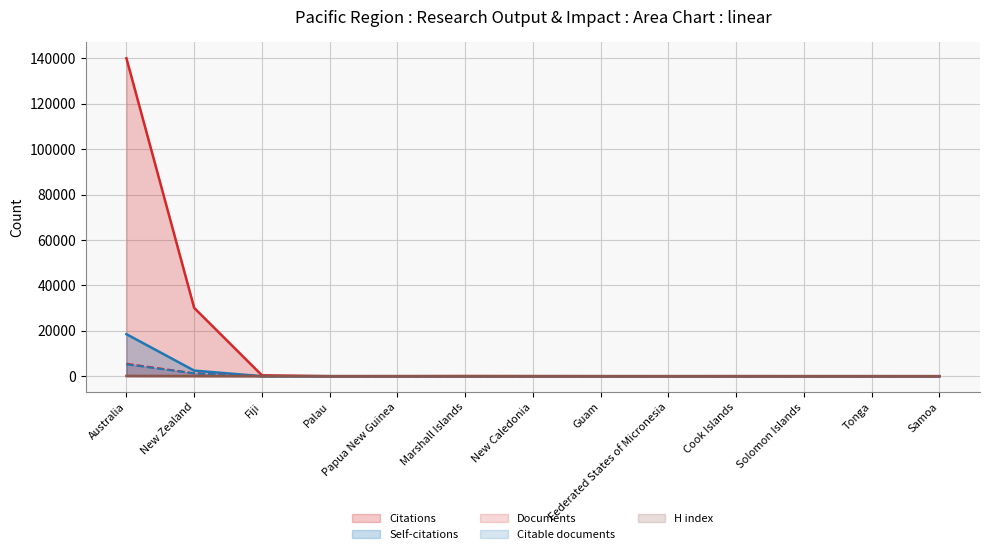

True or false: Citable documents and H index cross at least once.

False